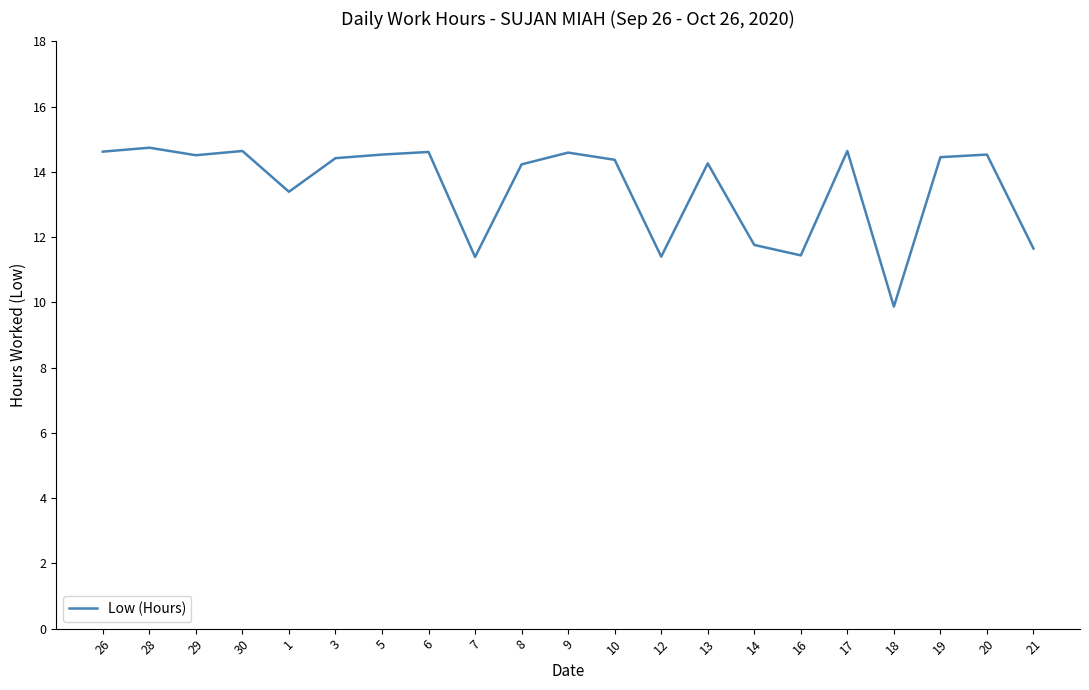

What position from the right is 16?

6